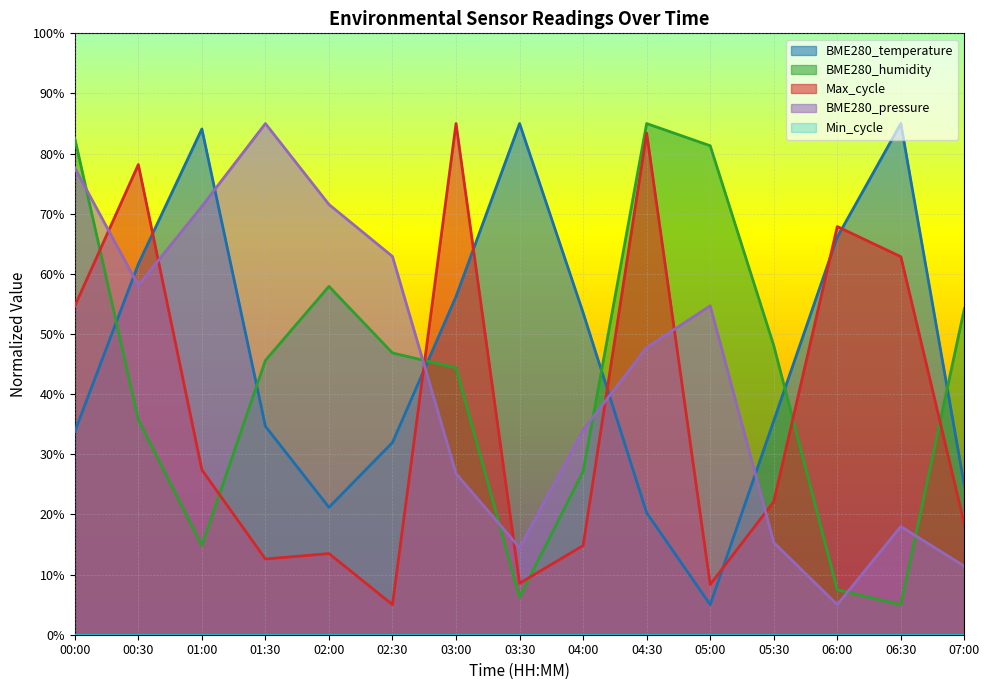

Between 01:30 and 02:30, which is larger?

01:30